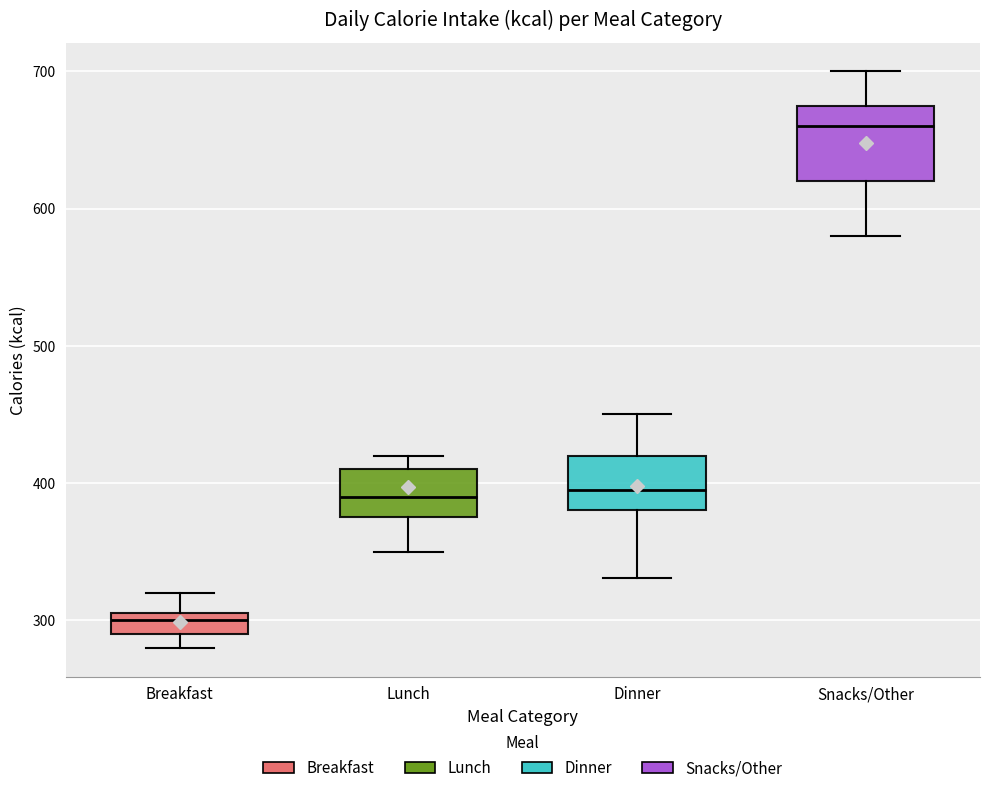

Where does the upper whisker of the box for Dinner end on the y-axis? The values are not printed on the chart, so give them approximately, as read against the axis.

450